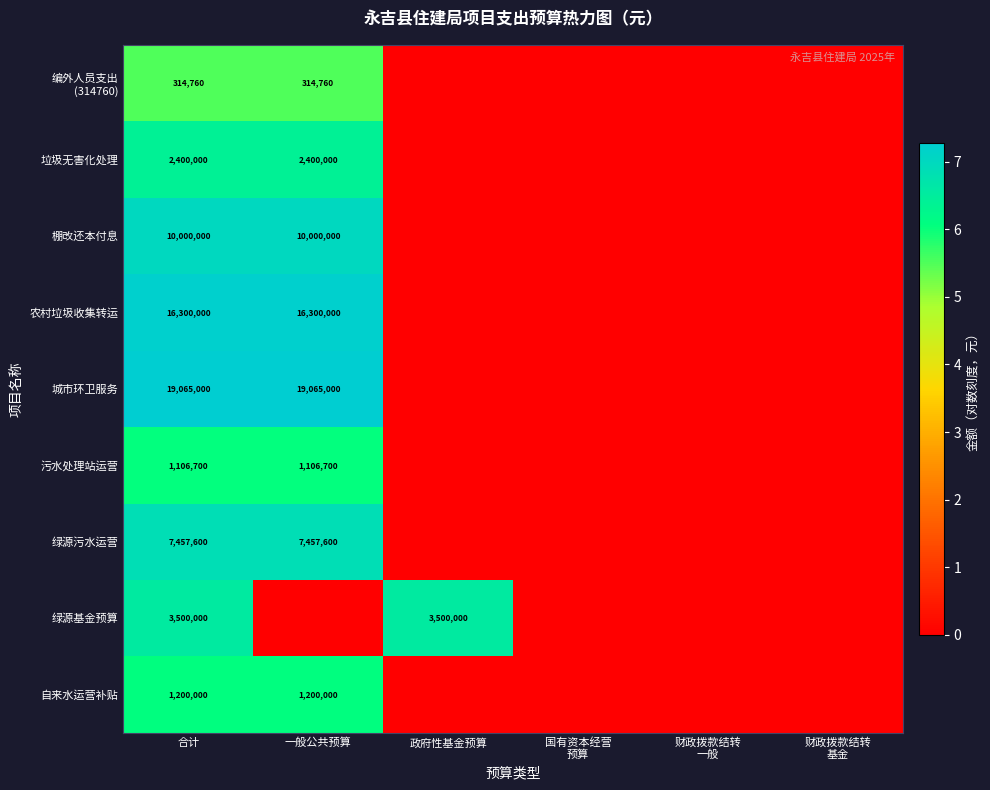

True or false: 污水处理站运营 has a value of 1763237 at 合计.

False